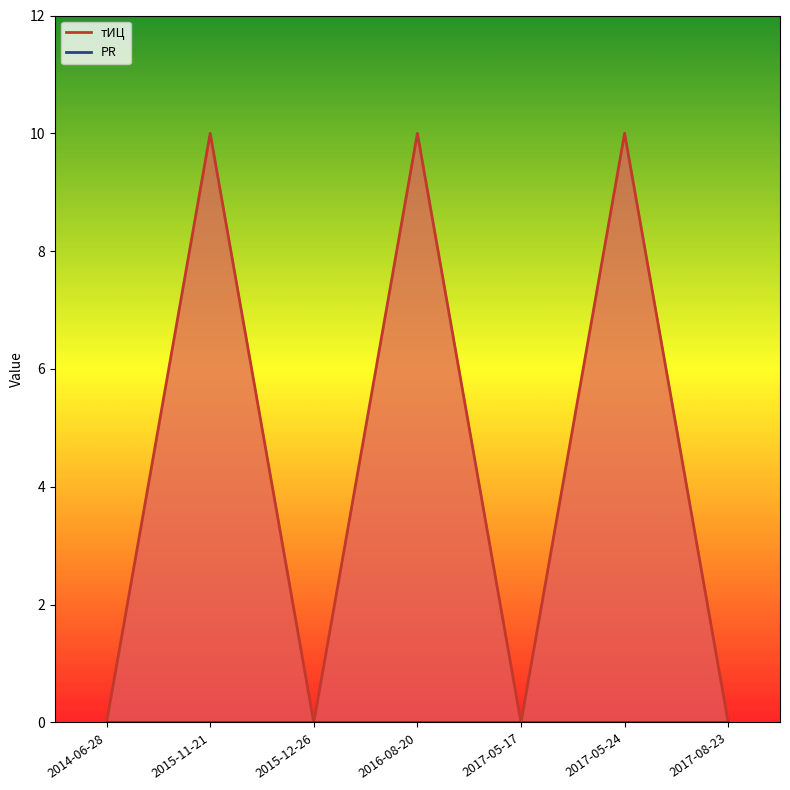

Reading left to right, extract all data points from this chart.

2014-06-28=0	2015-11-21=10	2015-12-26=0	2016-08-20=10	2017-05-17=0	2017-05-24=10	2017-08-23=0